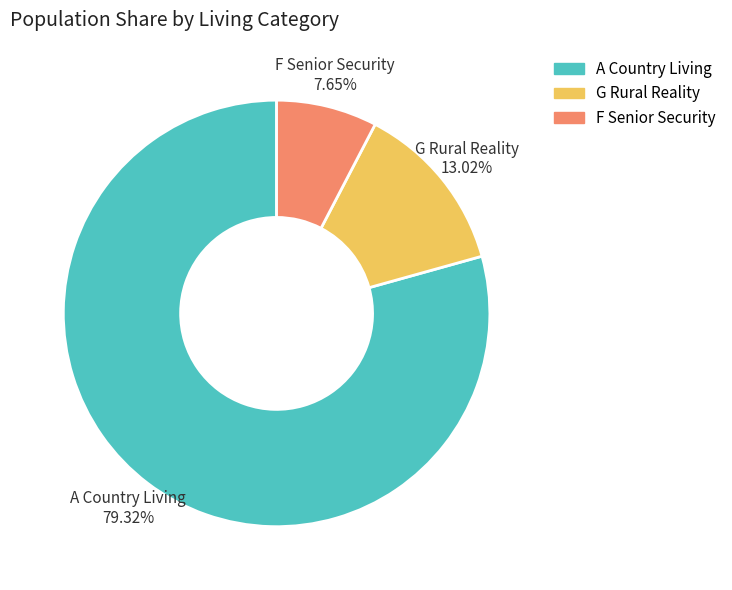

Rank the categories by value from highest to lowest.

A Country Living, G Rural Reality, F Senior Security